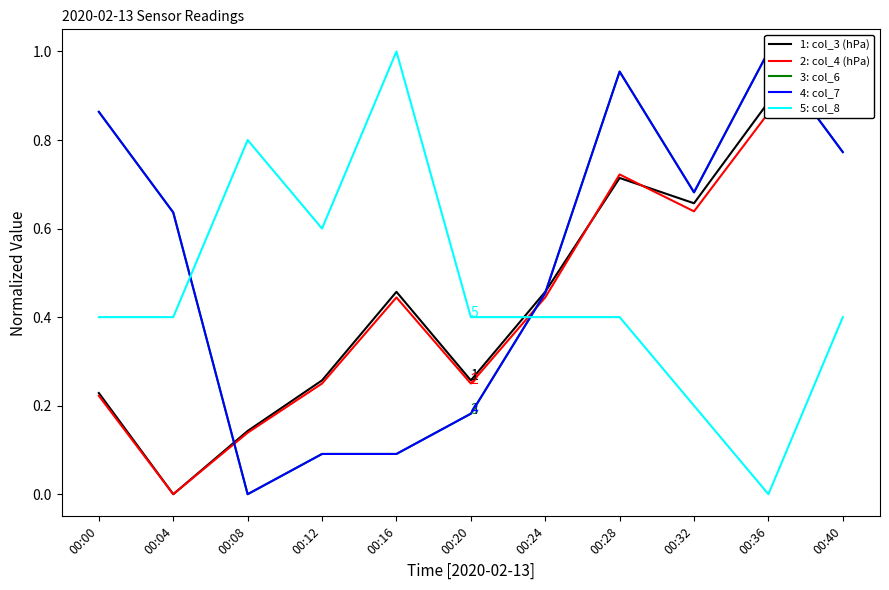

What is the sum of all 1: col_3 (hPa) values?

5.1